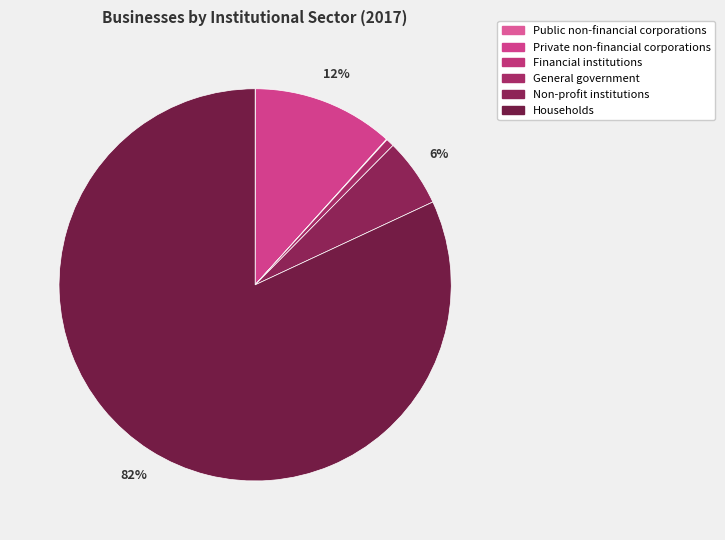

Approximately how many times larger is the value at Private non-financial corporations compared to Households?

0.1